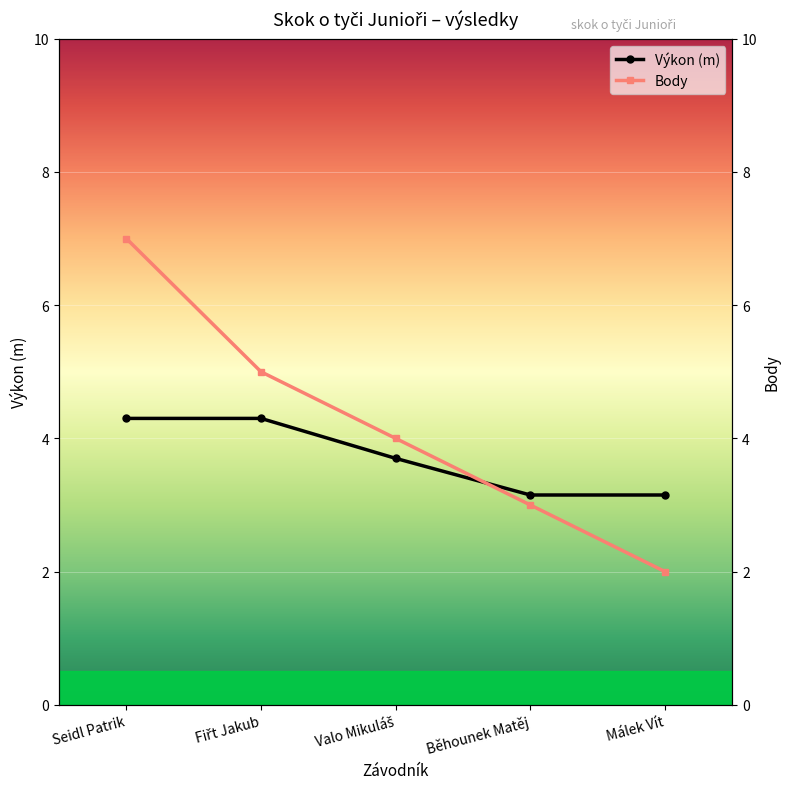

Rank the series at Seidl Patrik from highest to lowest value.

Pořadí, Výkon